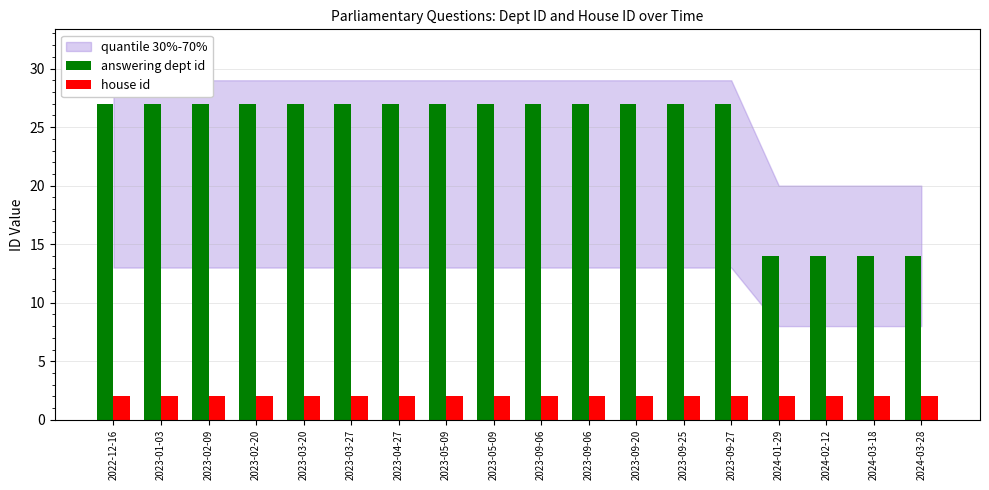

At which category is the sum across all series the highest?

2022-12-16